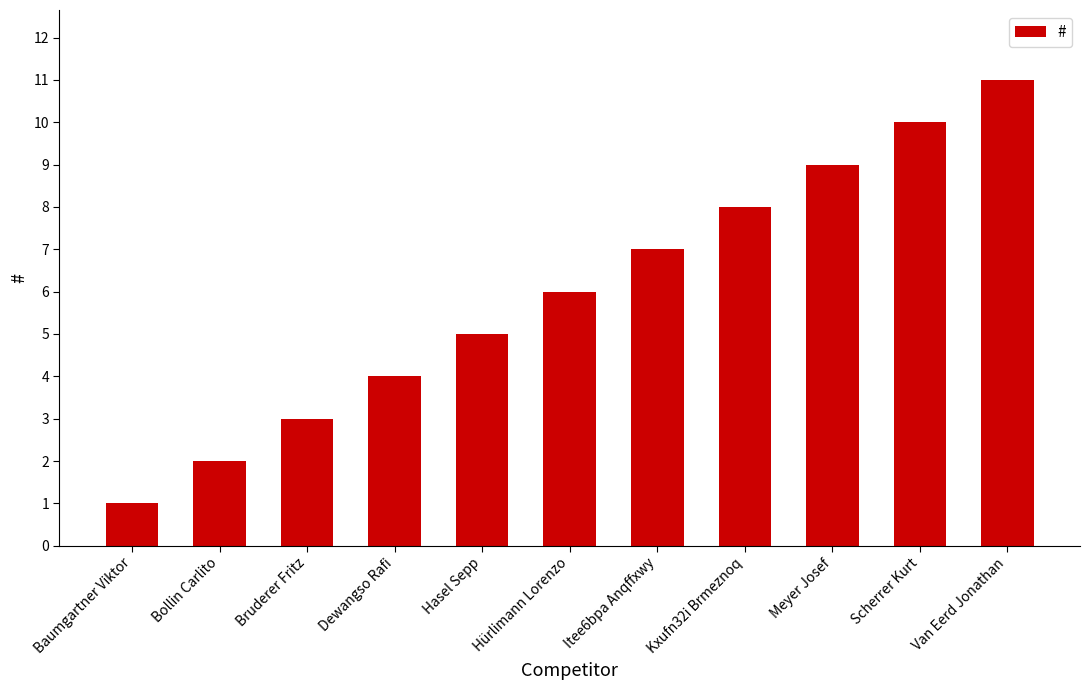

Which has a higher value, Itee6bpa Anqffxwy or Scherrer Kurt?

Scherrer Kurt